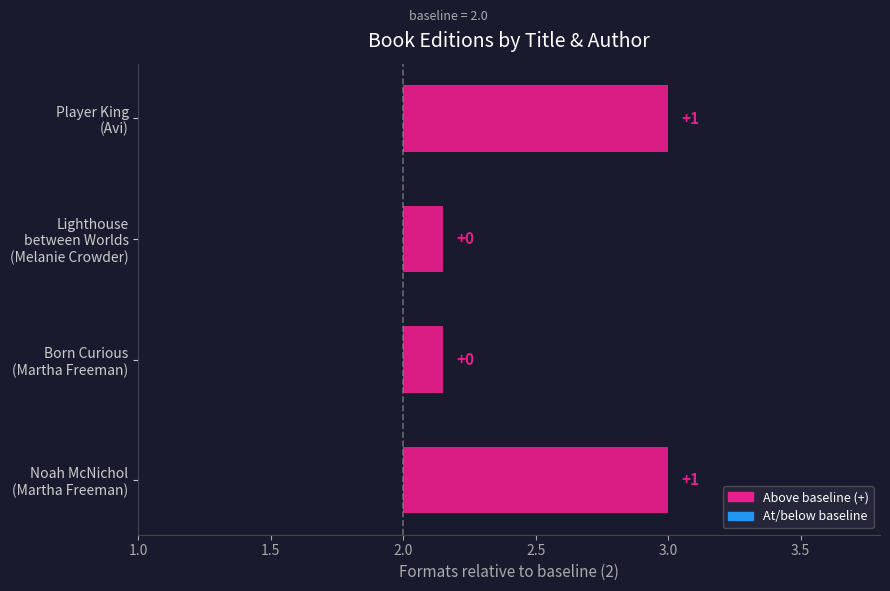

What value does the data have at Melanie Crowder (483701944) - Lighthouse?

2